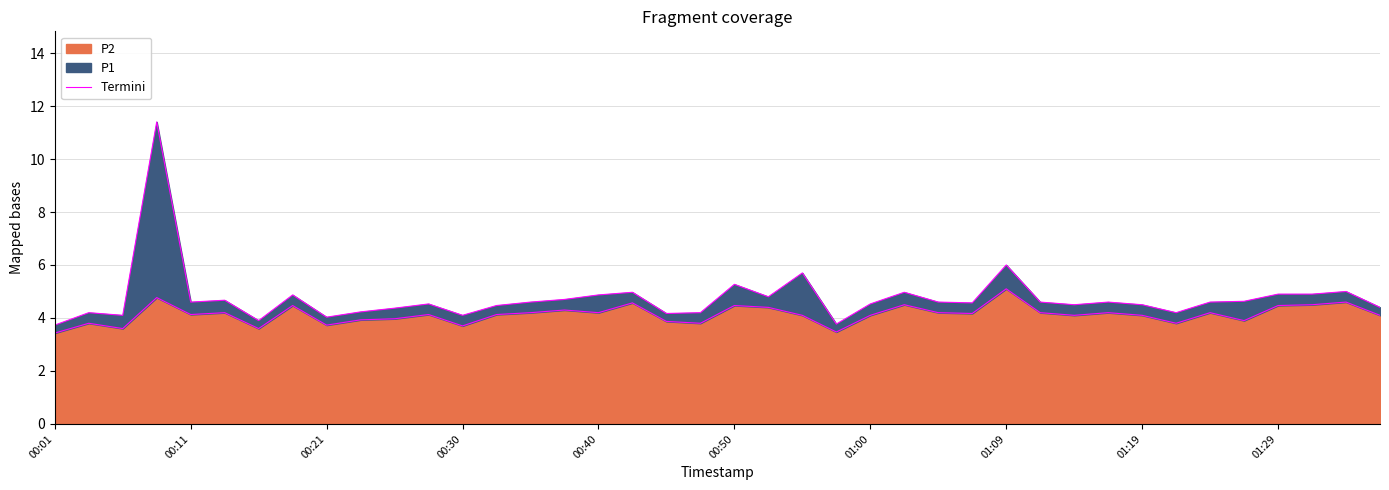

What is the highest value of the P2 series?

5.1